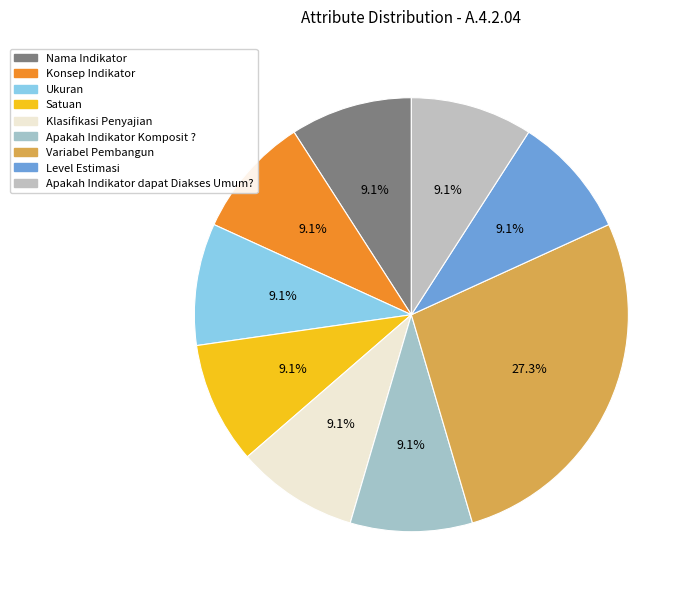

What is the ratio of the value at Apakah Indikator dapat Diakses Umum? to the value at Variabel Pembangun?

0.3